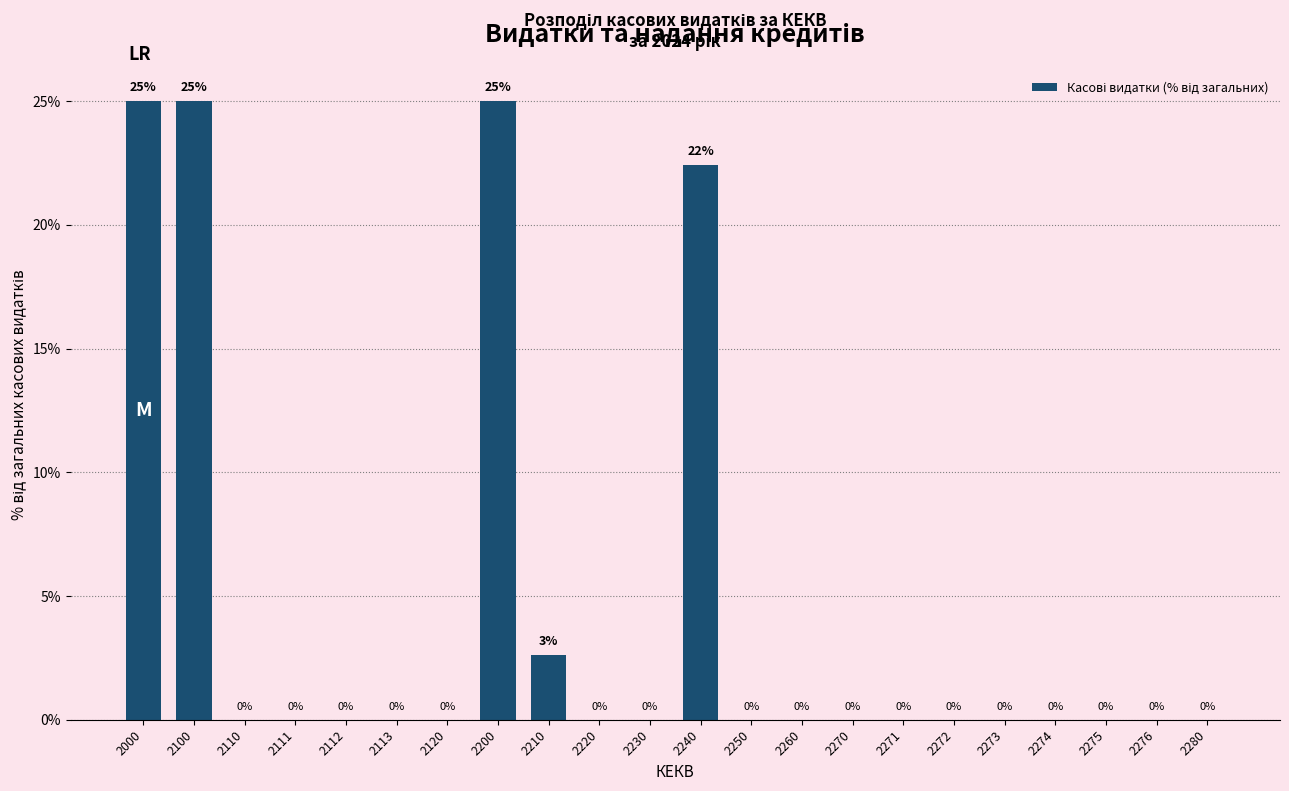

True or false: the data shows 22.4 at 2240.

True